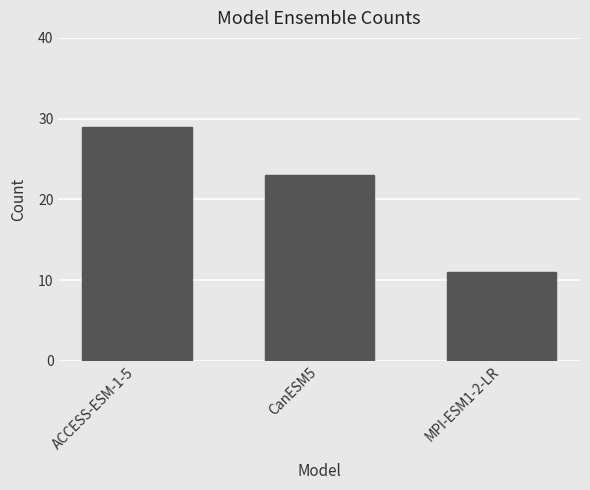

What is the label of the 3rd bar from the right?

ACCESS-ESM-1-5